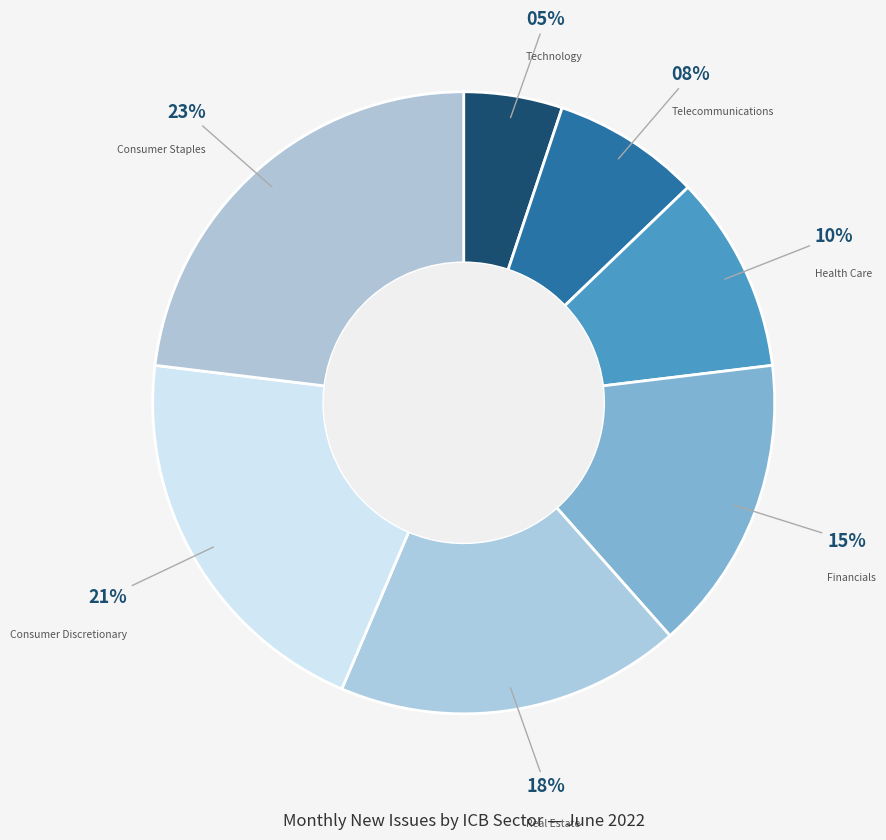

Which slice is the smallest?

Technology